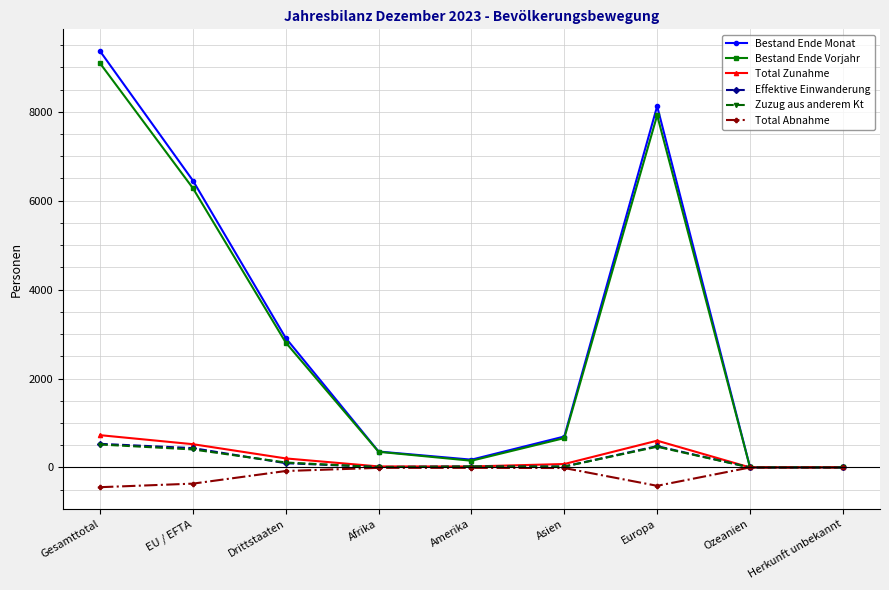

How many distinct data groups are displayed?

6